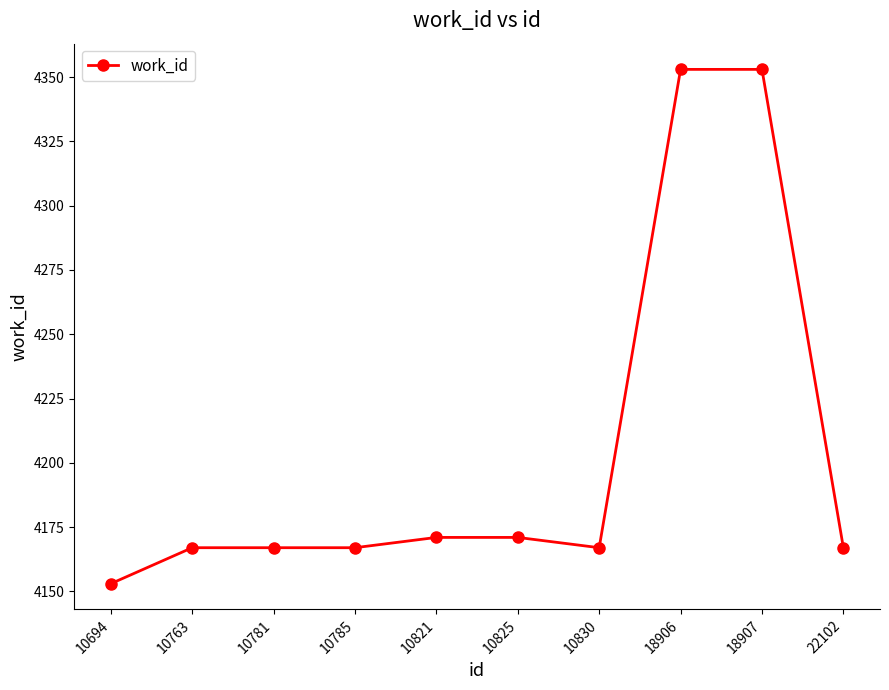

At which category does the chart reach its minimum across all series?

10694